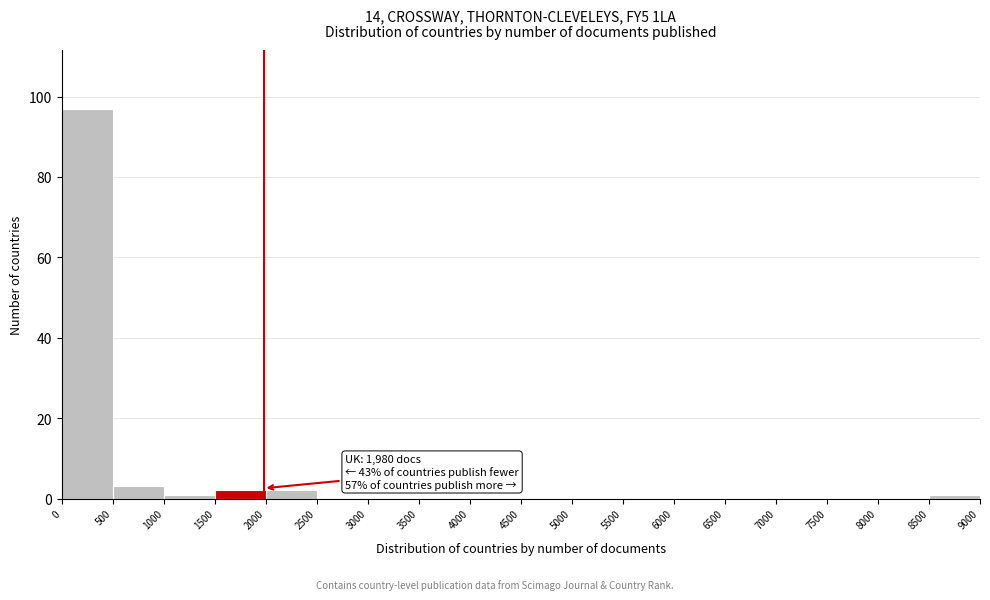

Which range on the x-axis has the tallest bar?

0 to 500